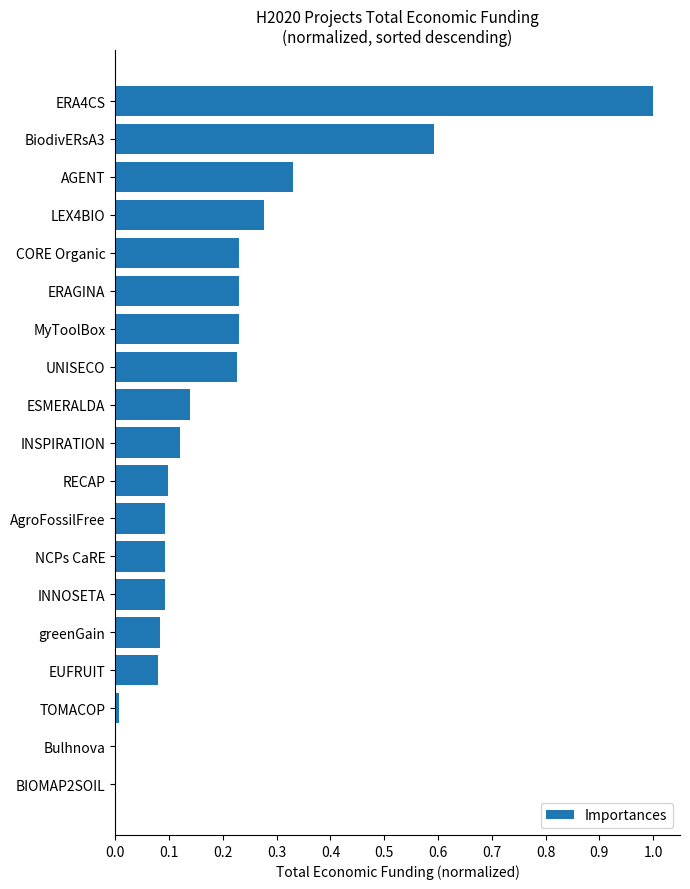

Does the chart contain stacked bars?

No